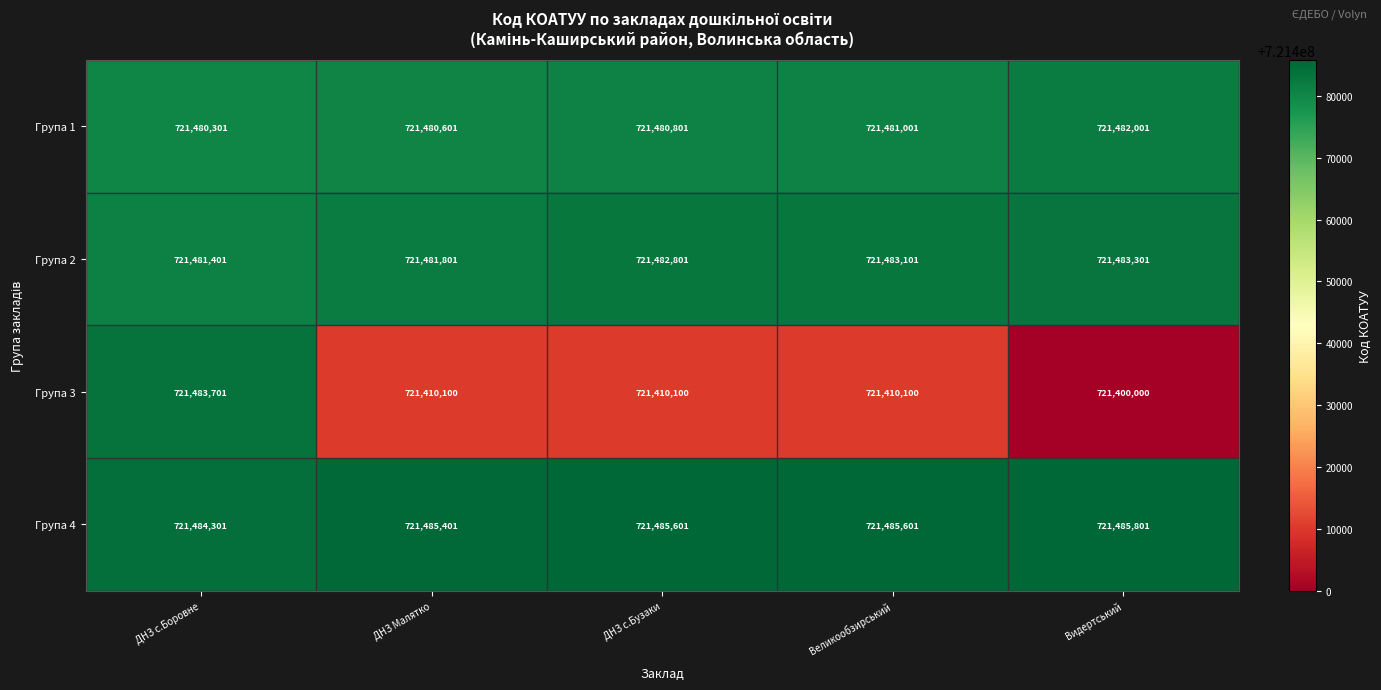

Between ДНЗ с.Боровне and Видертський, which series saw the biggest shift?

Група 3